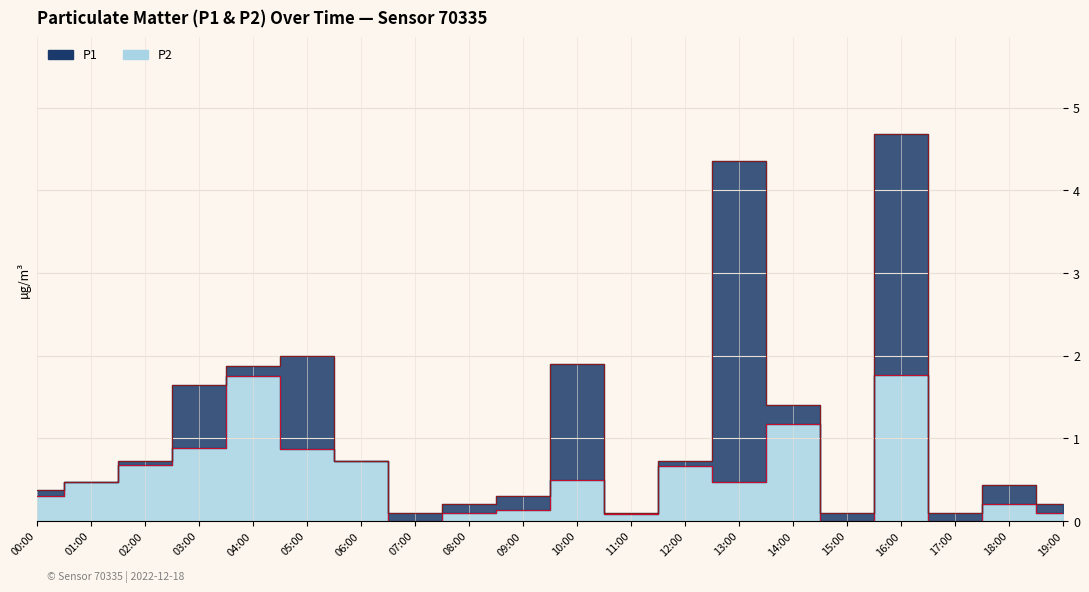

Where is P2 line nearest to the value 0?

07:00